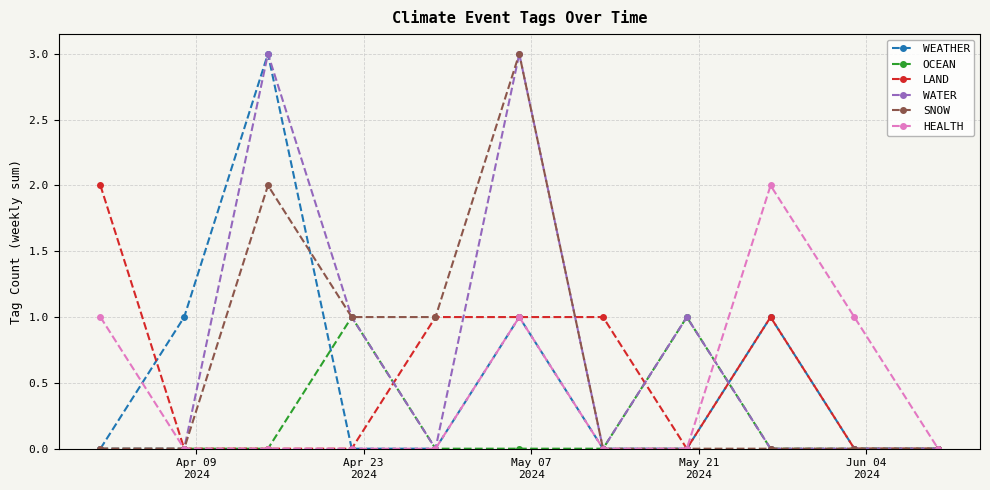

What is the greatest value displayed?

3